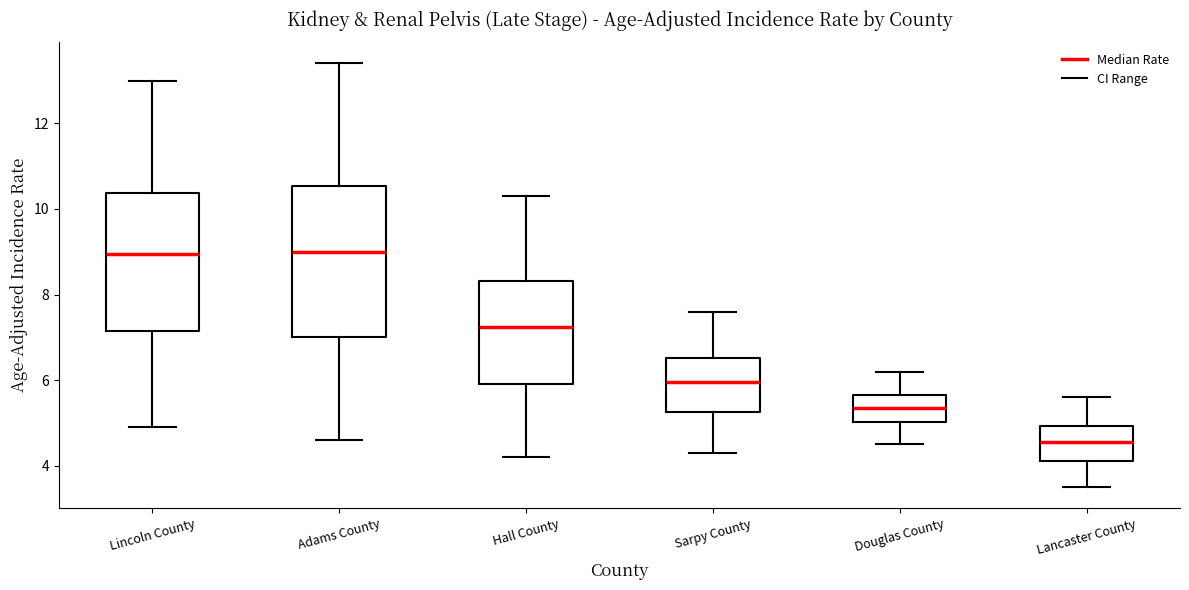

Comparing the boxes themselves (not the whiskers), which one is the tallest?

Adams County